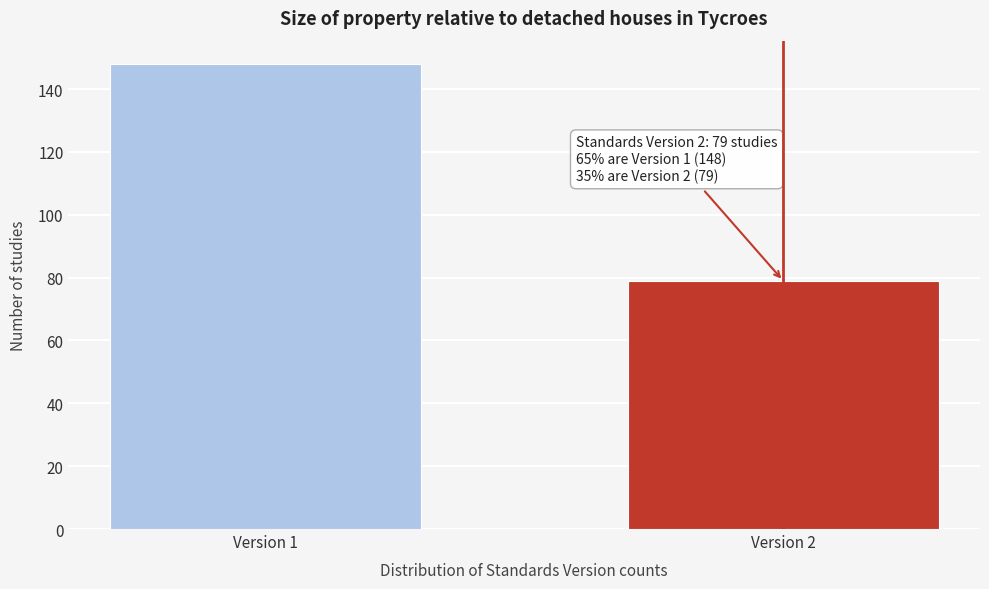

Reading left to right, transcribe all the data shown in this chart.

Version 1=148	Version 2=79